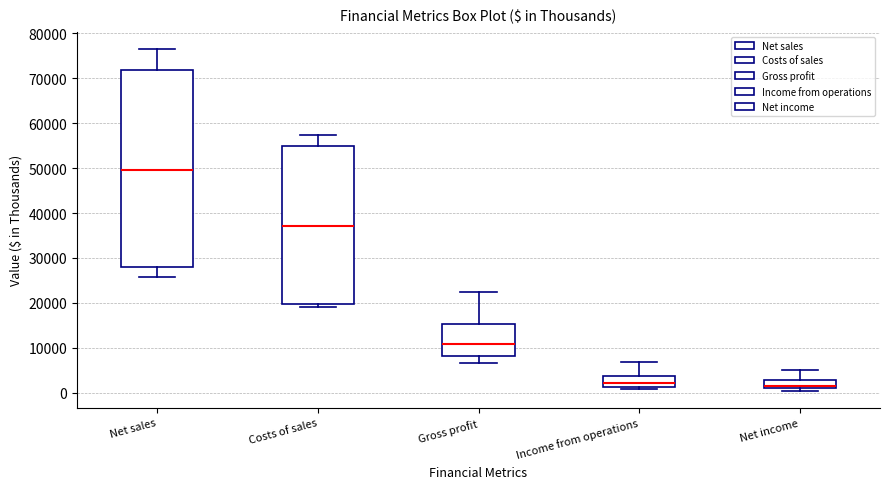

Reading left to right, read every box against the y-axis: the position of its median line, the range the box covers, and the ends of its whiskers. The values are not printed on the chart, so give them approximately, as read against the axis.

Net sales: median 50000, box 28000 to 72000, whiskers 26000 to 77000
Costs of sales: median 37000, box 20000 to 55000, whiskers 19000 to 57000
Gross profit: median 11000, box 8000 to 15000, whiskers 7000 to 23000
Income from operations: median 2000, box 1000 to 4000, whiskers 1000 (just below the box's lower edge) to 7000
Net income: median 2000, box 1000 to 3000, whiskers 0 to 5000